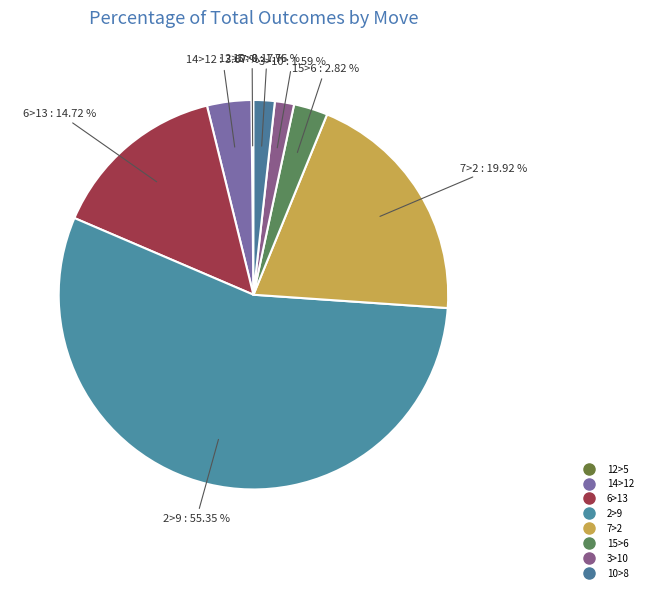

The 14>12 slice represents 16% of the pie. True or false?

False